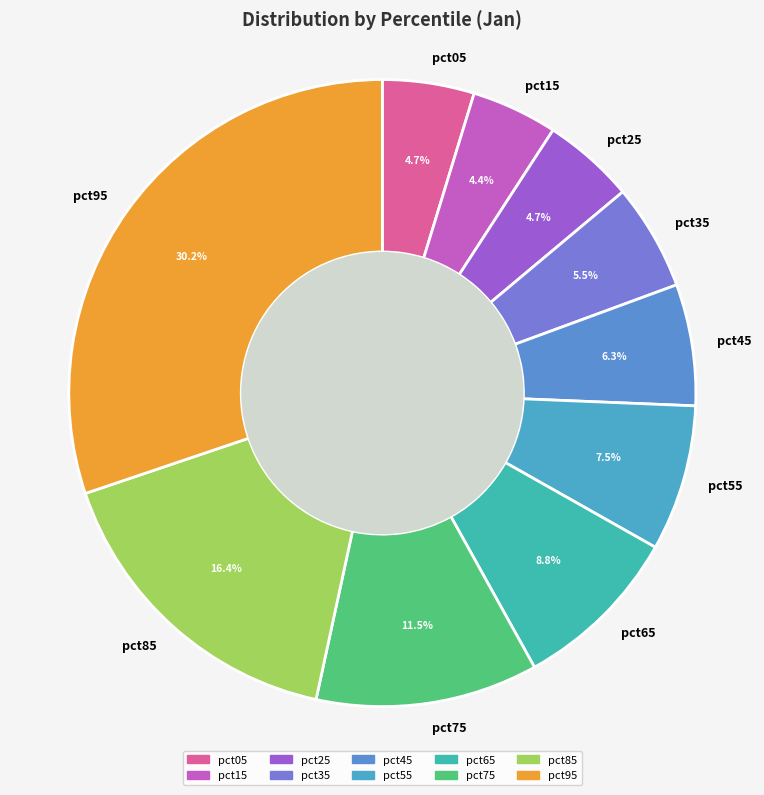

Between pct15 and pct35, which is larger?

pct35